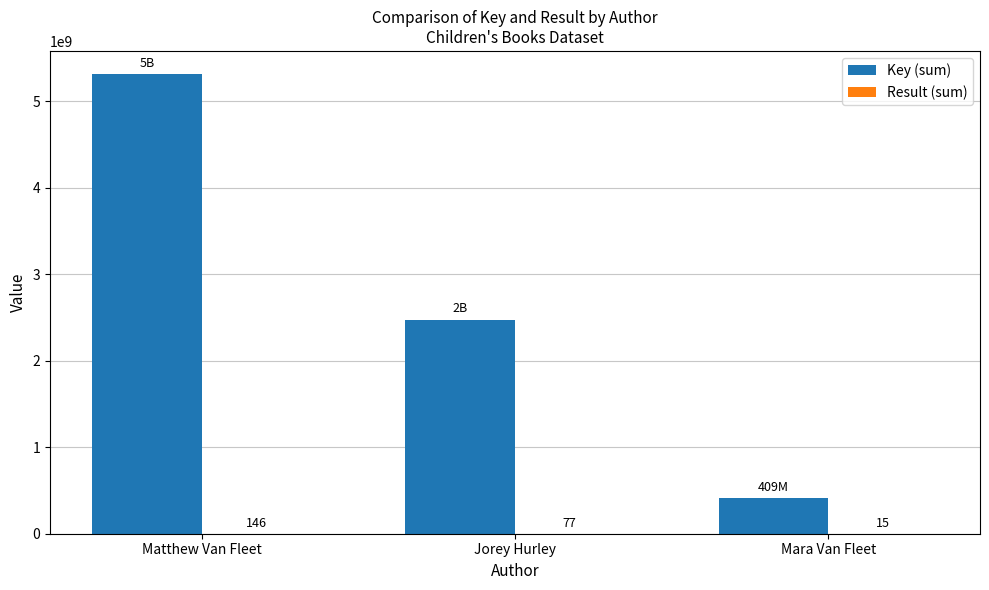

At which category is the sum across all series the highest?

Matthew Van Fleet